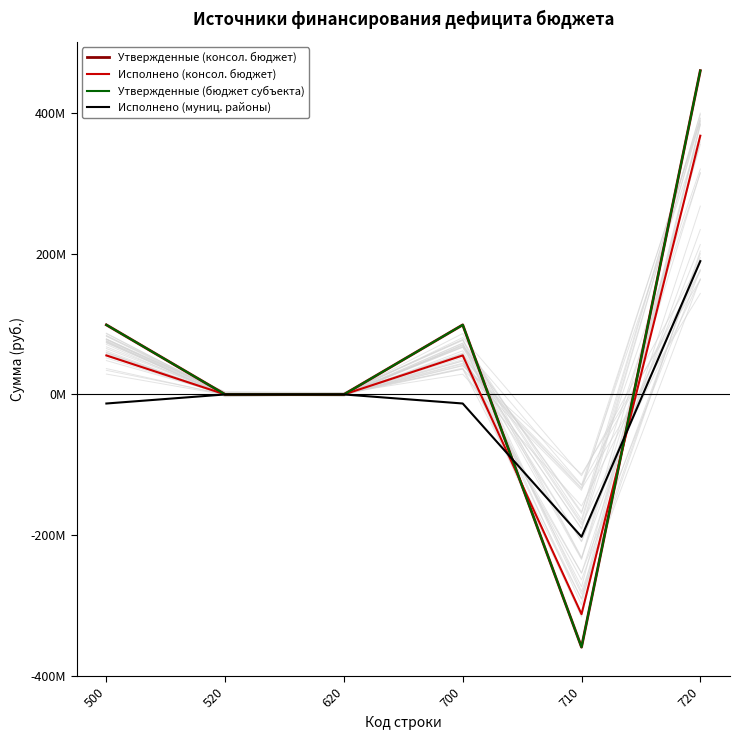

What is the sum of the Утвержденные (консол. бюджет) values at 620 and 720?

460689572.5